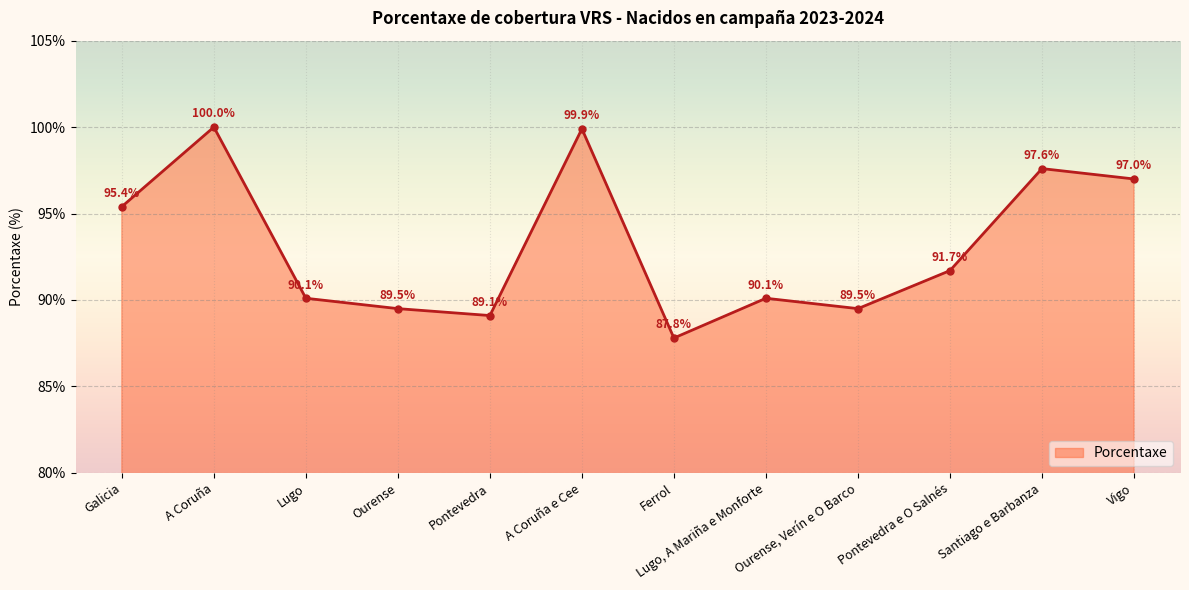

True or false: the data shows 89.5 at Ourense, Verín e O Barco.

True